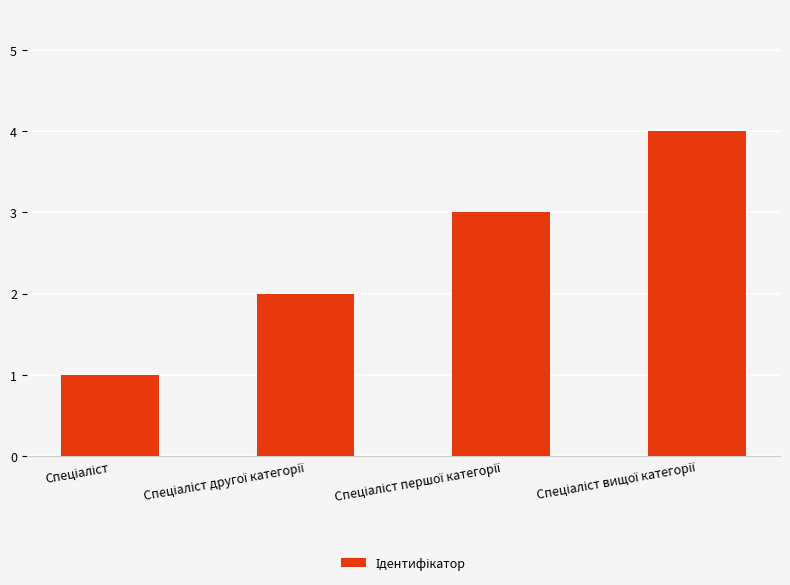

What is the greatest value displayed?

4